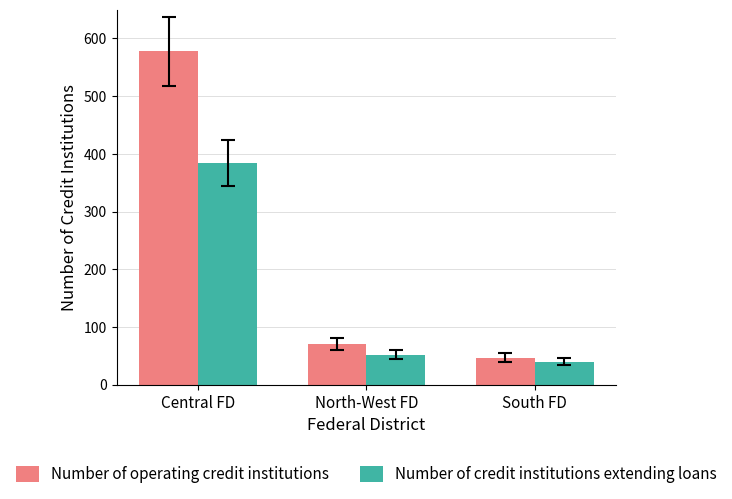

Where does the Number of operating credit institutions series first go above 70?

Central FD